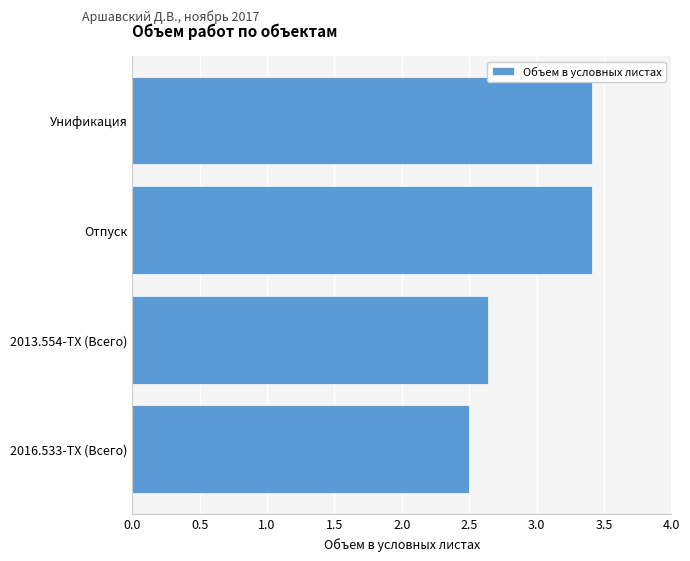

Is it true that the value at Унификация is 3.4?

True